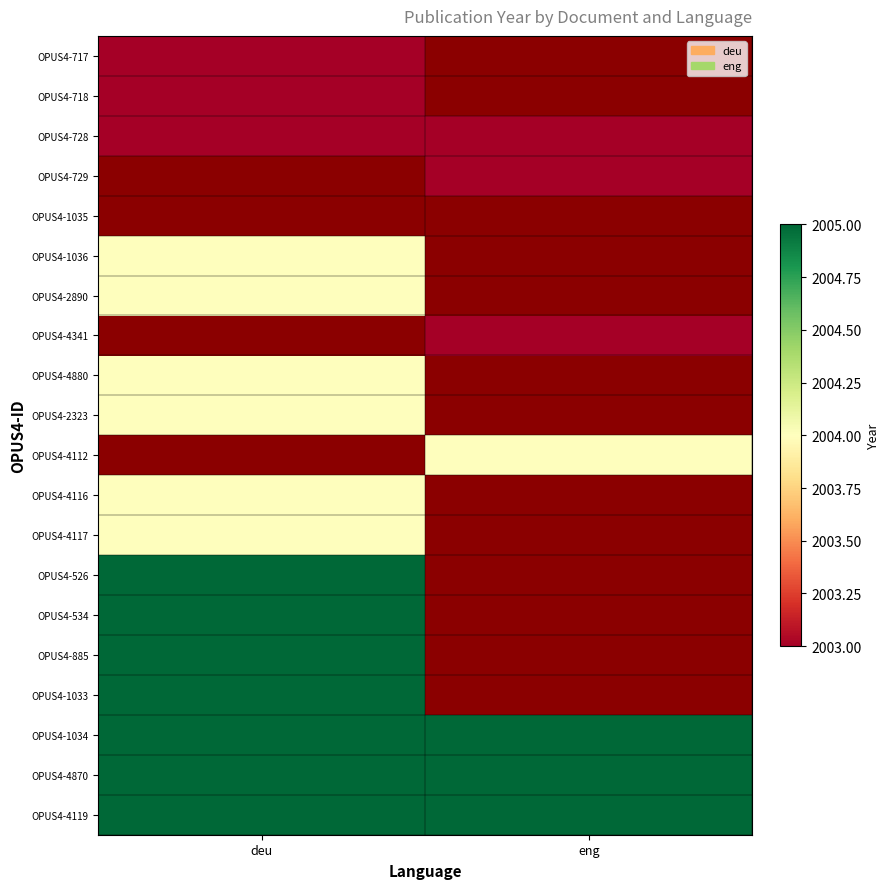

Reading right to left, what are all the values shown in this chart?

OPUS4-717: eng=0	deu=2003
OPUS4-718: eng=0	deu=2003
OPUS4-728: eng=2003	deu=2003
OPUS4-729: eng=2003	deu=0
OPUS4-1035: eng=0	deu=0
OPUS4-1036: eng=0	deu=2004
OPUS4-2890: eng=0	deu=2004
OPUS4-4341: eng=2003	deu=0
OPUS4-4880: eng=0	deu=2004
OPUS4-2323: eng=0	deu=2004
OPUS4-4112: eng=2004	deu=0
OPUS4-4116: eng=0	deu=2004
OPUS4-4117: eng=0	deu=2004
OPUS4-526: eng=0	deu=2005
OPUS4-534: eng=0	deu=2005
OPUS4-885: eng=0	deu=2005
OPUS4-1033: eng=0	deu=2005
OPUS4-1034: eng=2005	deu=2005
OPUS4-4870: eng=2005	deu=2005
OPUS4-4119: eng=2005	deu=2005